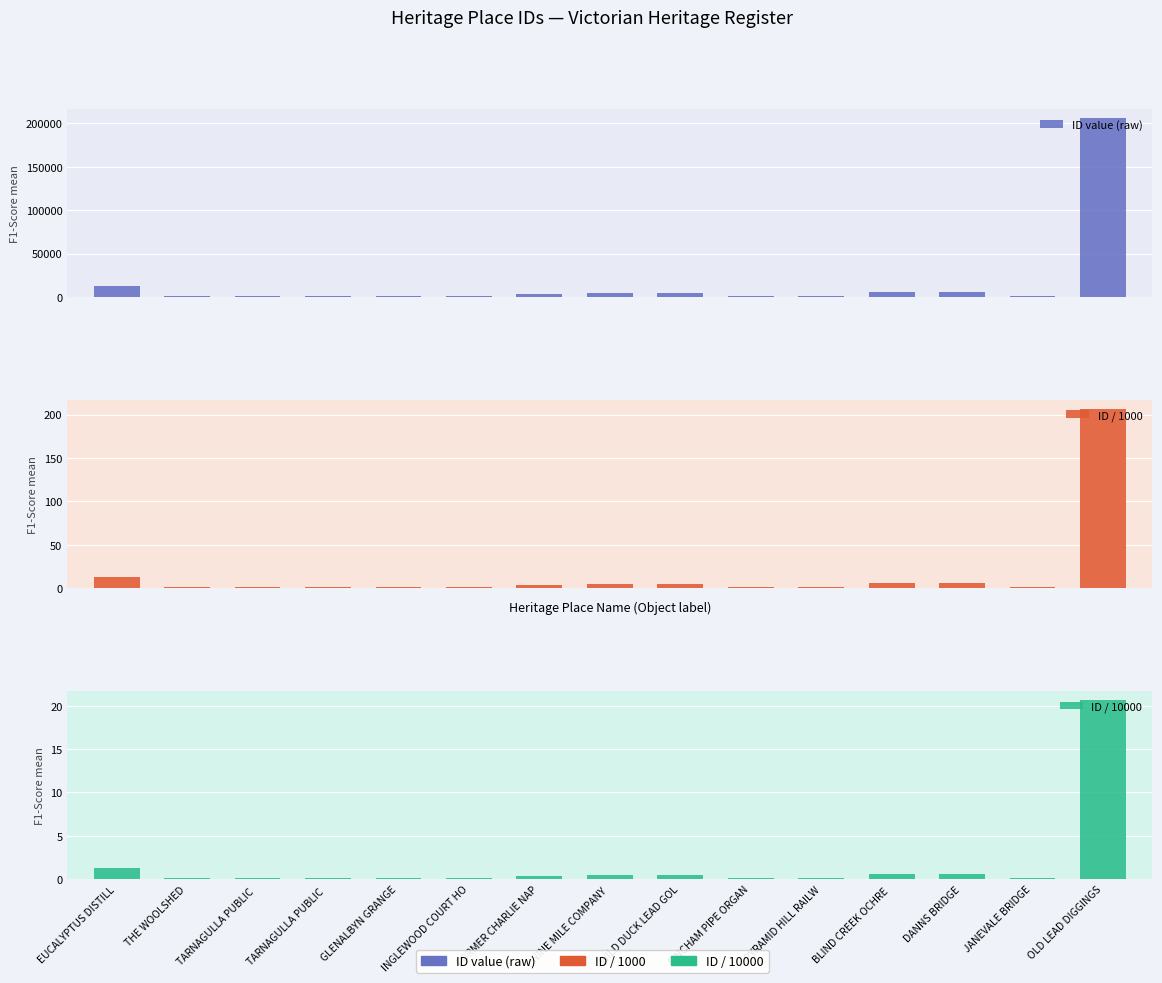

Reading left to right, list all the values displayed in this chart.

ID value (raw): 12786.0	1017.0	1145.0	1146.0	1640.0	1319.0	3310.0	5021.0	4976.0	1288.0	965.0	5511.0	5982.0	1543.0	206182.0
ID / 1000: 12.8	1.0	1.1	1.1	1.6	1.3	3.3	5.0	5.0	1.3	1.0	5.5	6.0	1.5	206.2
ID / 10000: 1.3	0.1	0.1	0.1	0.2	0.1	0.3	0.5	0.5	0.1	0.1	0.6	0.6	0.2	20.6